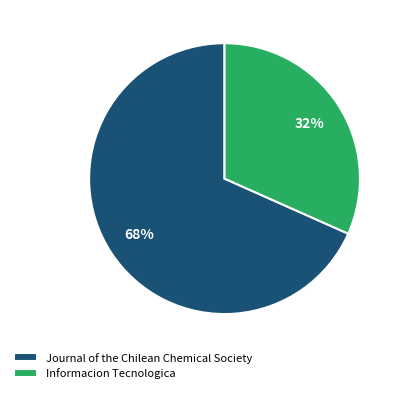

Combined, do Informacion Tecnologica and Journal of the Chilean Chemical Society account for over 50%?

Yes